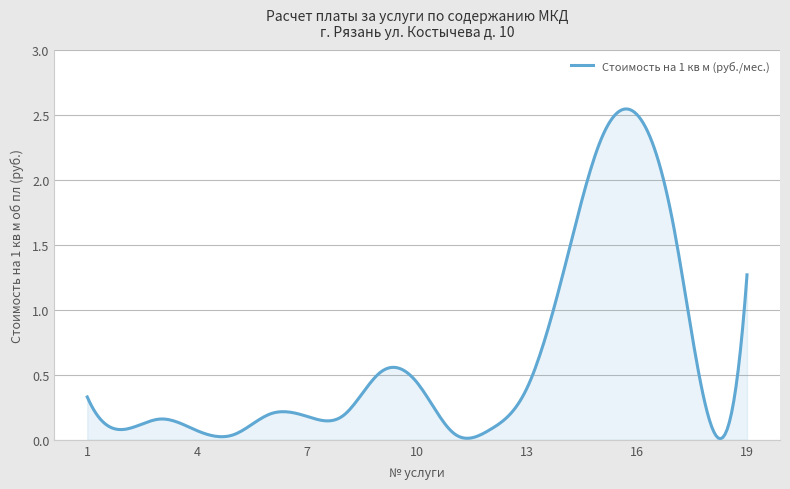

Does the chart have visible grid lines?

Yes